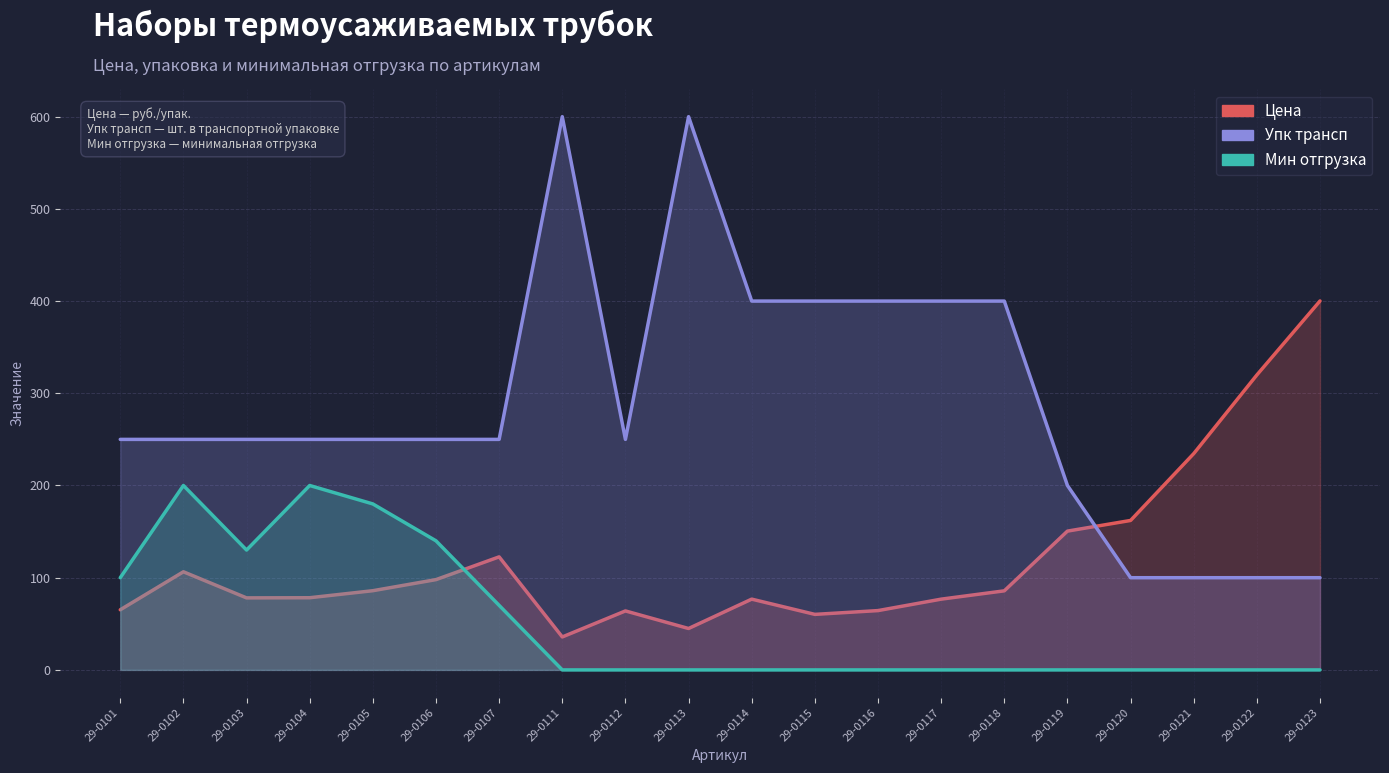

How many intersections are there between Упк трансп and Цена?

1